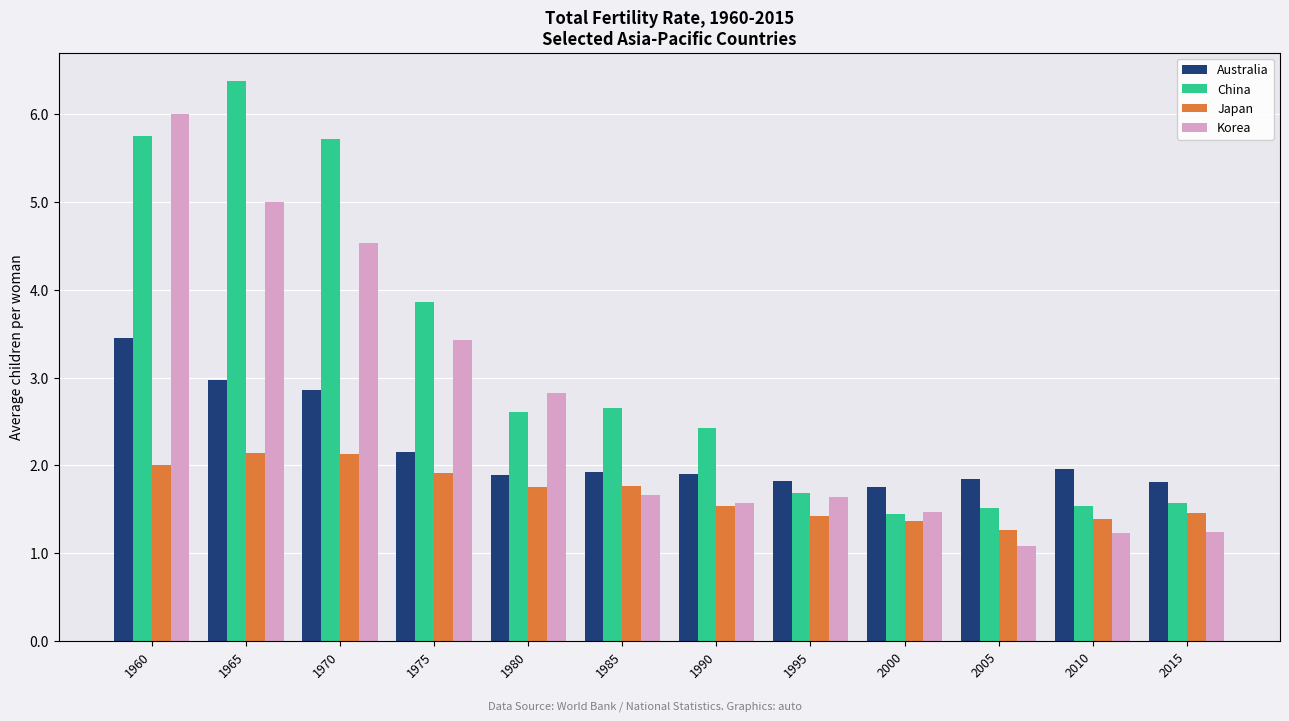

What is the total value across all series at 1975?

11.3